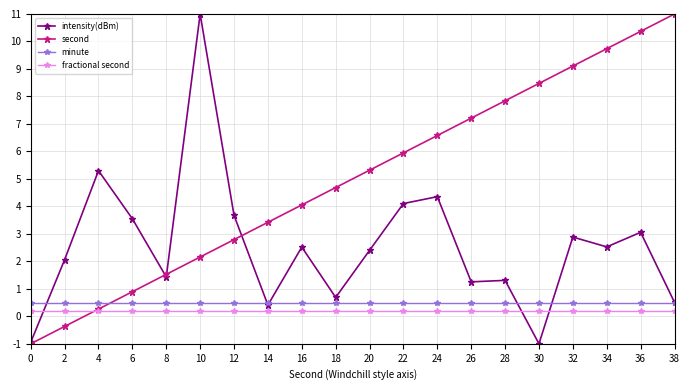

At how many categories does at least one series exceed 9?

5